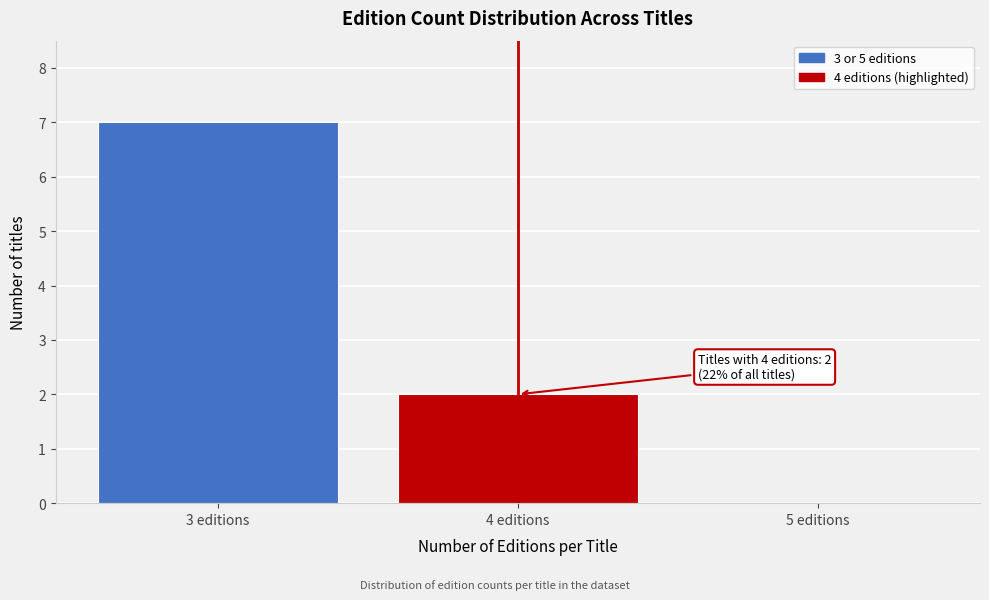

Reading right to left, what are all the values shown in this chart?

5 editions=0	4 editions=2	3 editions=7